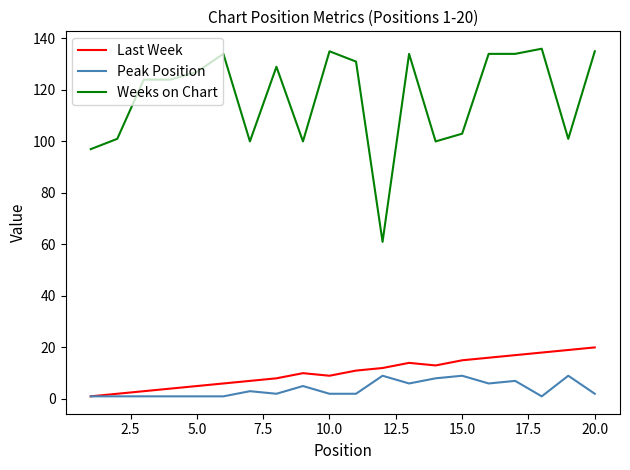

Which series has the largest range (max minus min)?

Weeks on Chart